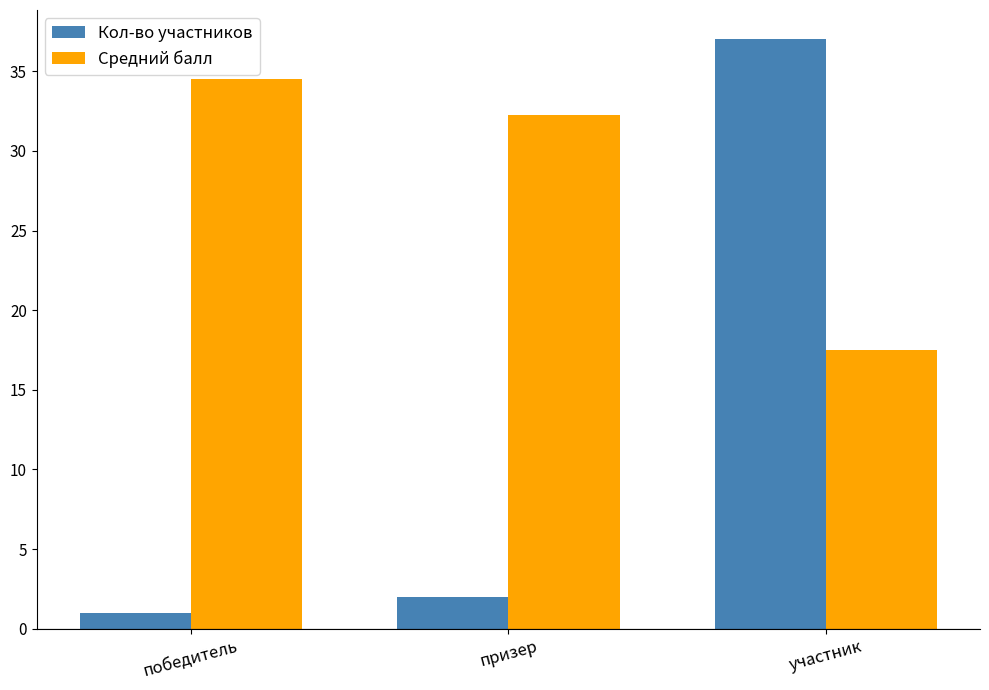

Which series changed the most between призер and участник?

Кол-во участников